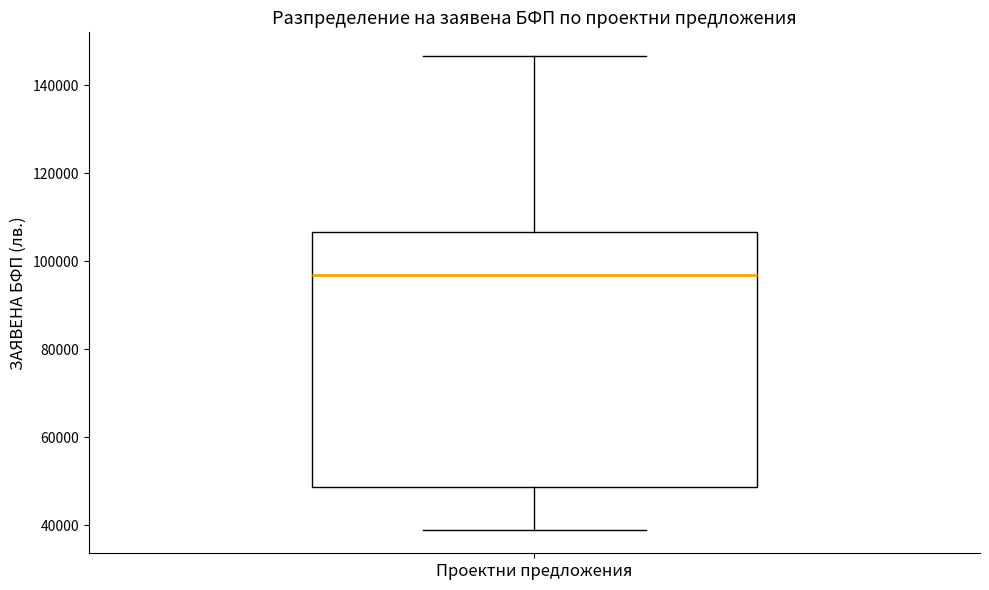

Where does the median line of the box for Проектни предложения sit on the y-axis? The values are not printed on the chart, so give them approximately, as read against the axis.

96000